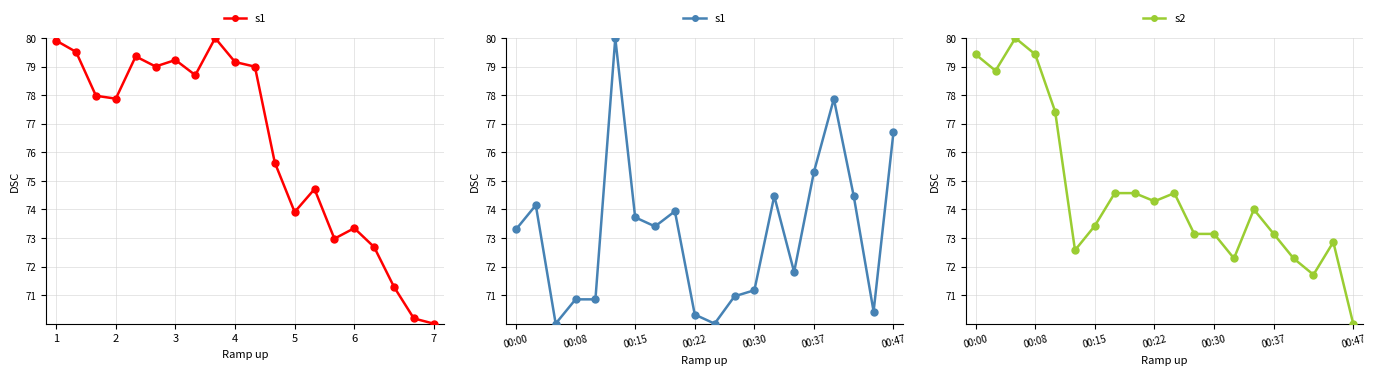

In s2, how many points are lower than both neighbors (excluding endpoints)?

5